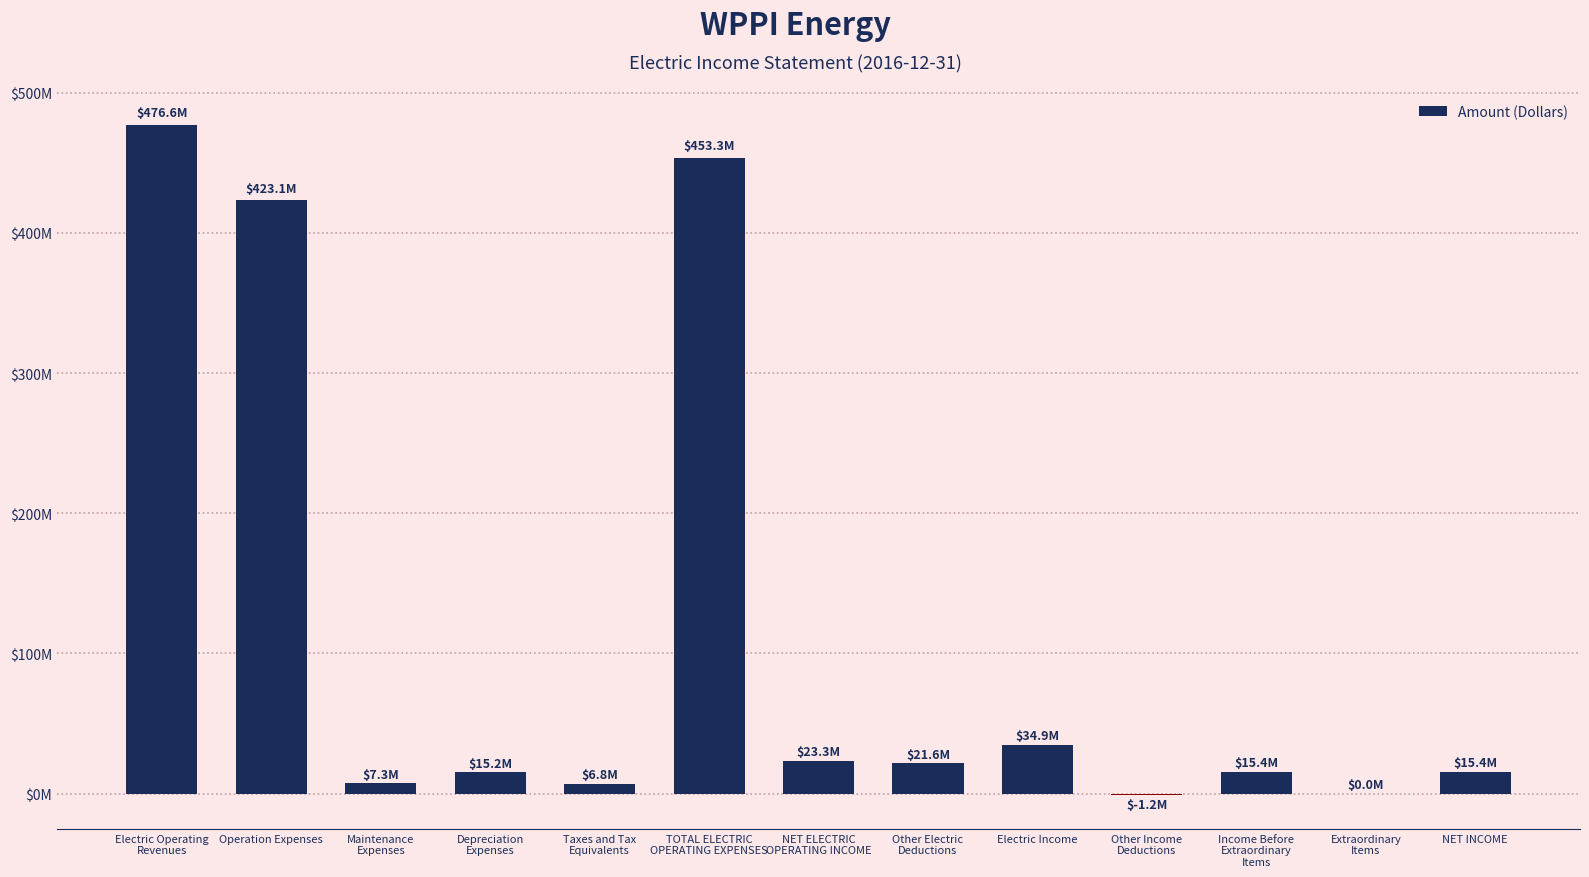

What is the difference between the maximum and minimum values?

477812187